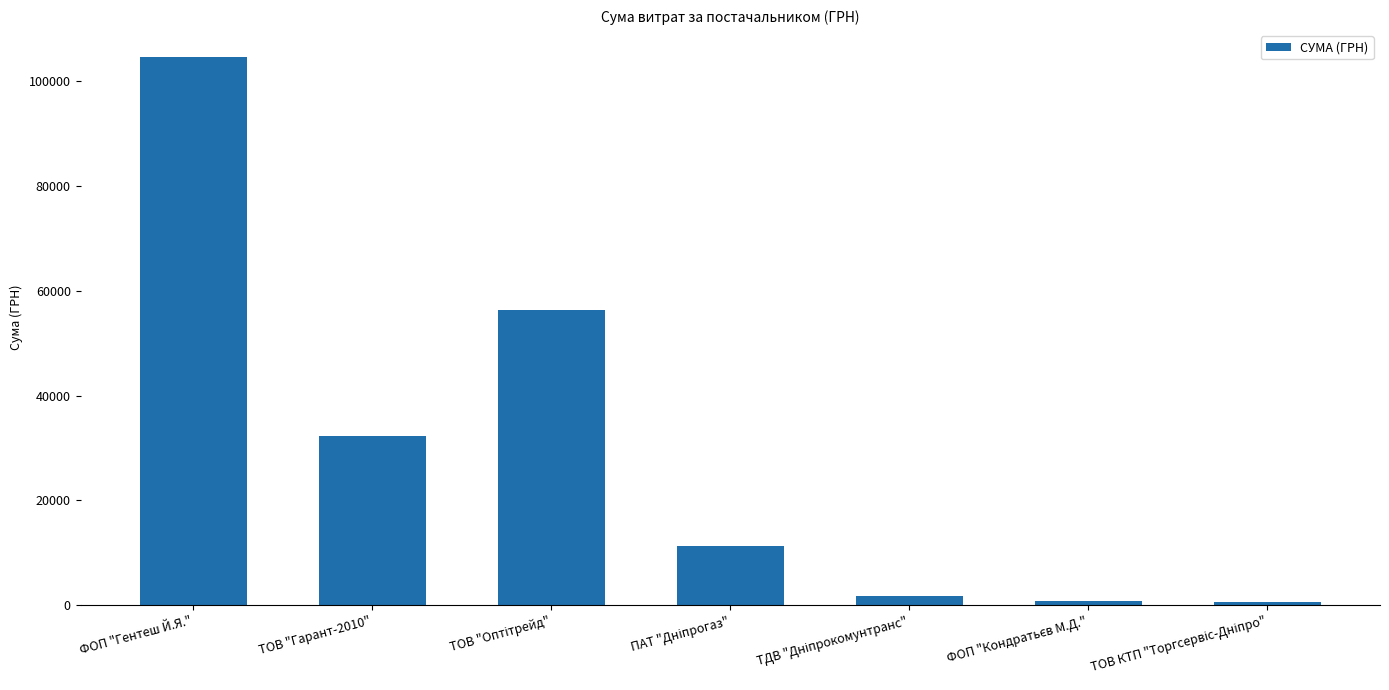

Count the number of data series in this chart.

1